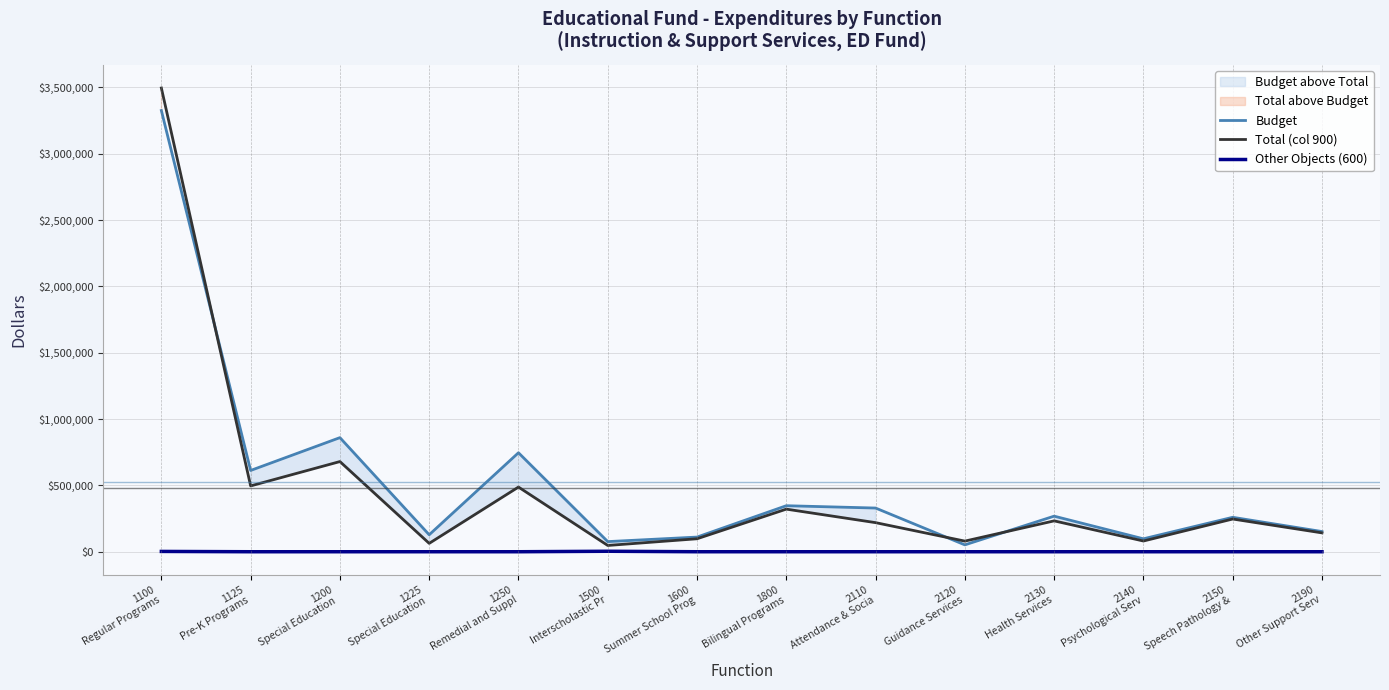

What is the lowest value of the Budget series?

51800